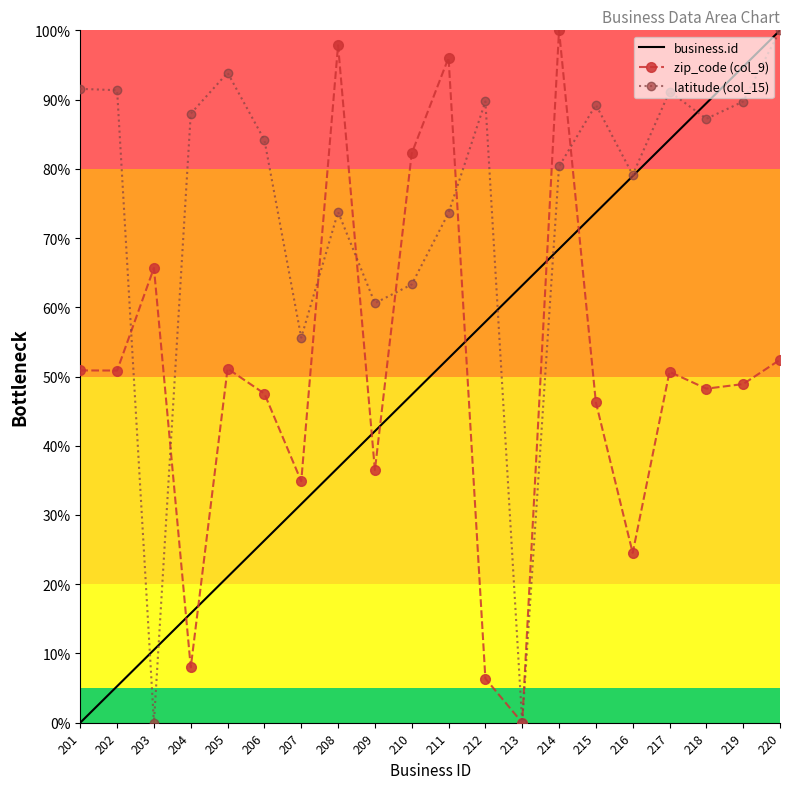

Reading right to left, extract all data points from this chart.

business.id: 220=100.0	219=94.7	218=89.5	217=84.2	216=78.9	215=73.7	214=68.4	213=63.2	212=57.9	211=52.6	210=47.4	209=42.1	208=36.8	207=31.6	206=26.3	205=21.1	204=15.8	203=10.5	202=5.3	201=0.0
zip_code (col_9): 220=52.4	219=48.9	218=48.2	217=50.7	216=24.5	215=46.3	214=100.0	213=0.0	212=6.4	211=96.0	210=82.2	209=36.5	208=97.8	207=34.9	206=47.5	205=51.1	204=8.0	203=65.7	202=50.9	201=50.9
latitude (col_15): 220=100.0	219=89.7	218=87.2	217=91.2	216=79.1	215=89.3	214=80.3	213=0.0	212=89.7	211=73.6	210=63.3	209=60.6	208=73.8	207=55.6	206=84.2	205=93.9	204=88.0	203=0.0	202=91.3	201=91.6